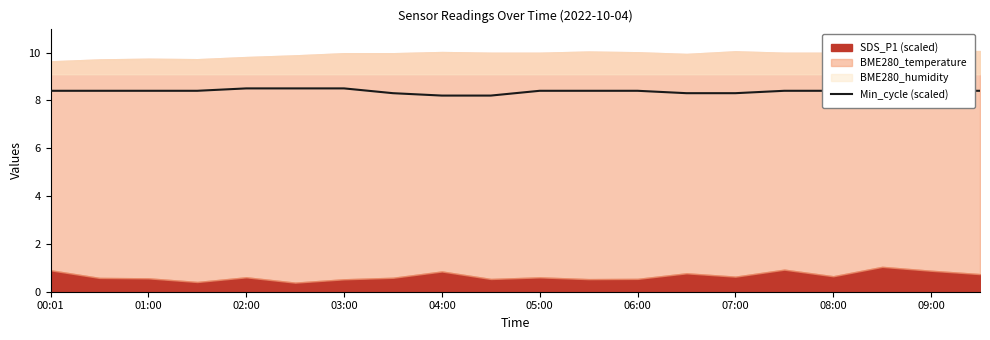

The Min_cycle (scaled) series shows 4.1 at 01:00. True or false?

False